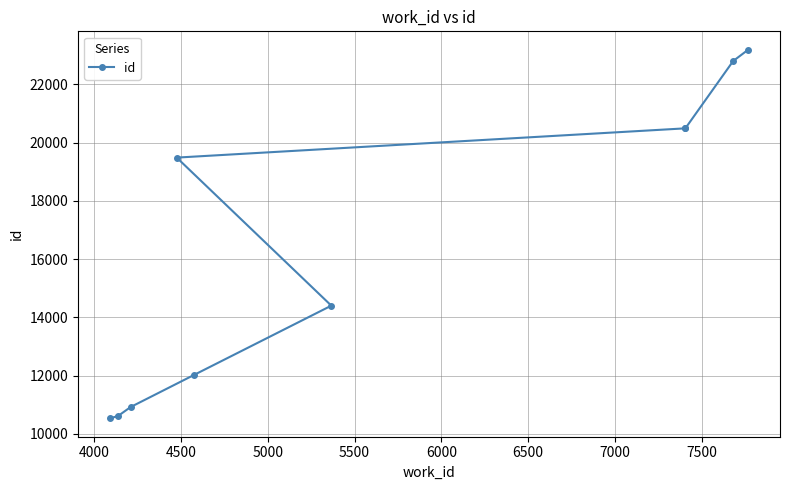

Where is the data nearest to the value 16863?

5500